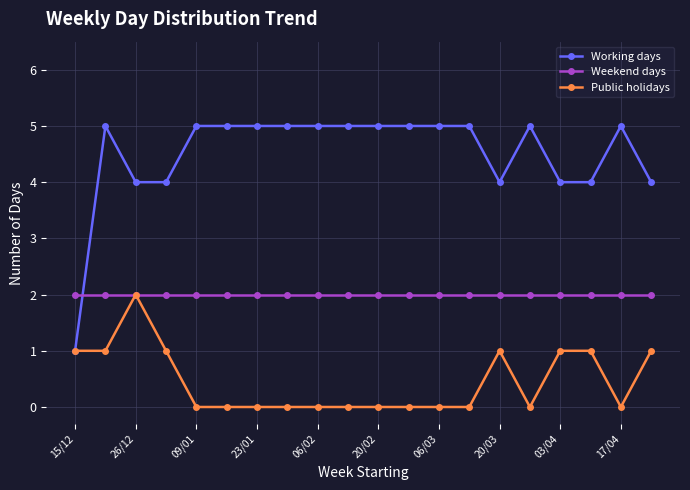

What is the value of the Weekend days point at the 20th from the left?

2